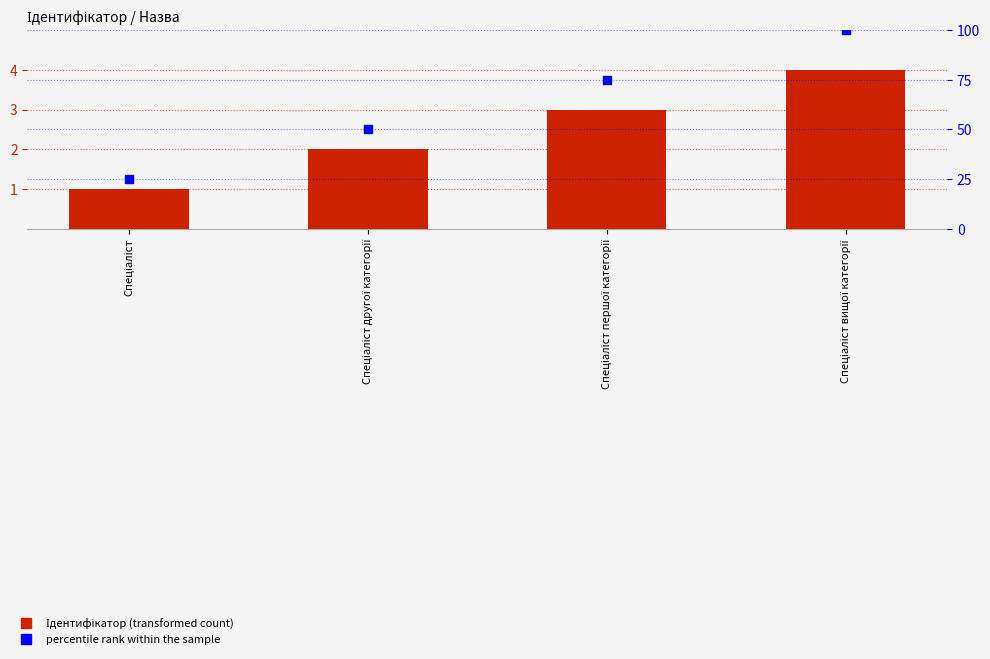

At which category is the sum across all series the highest?

Спеціаліст вищої категорії